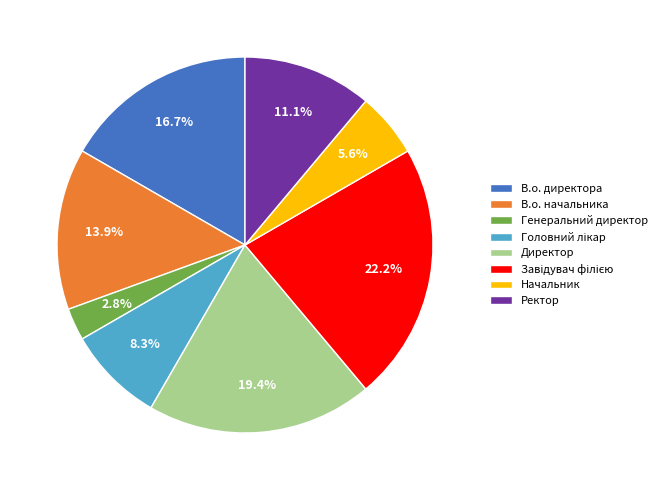

Is the sum of Начальник and Директор greater than half?

No